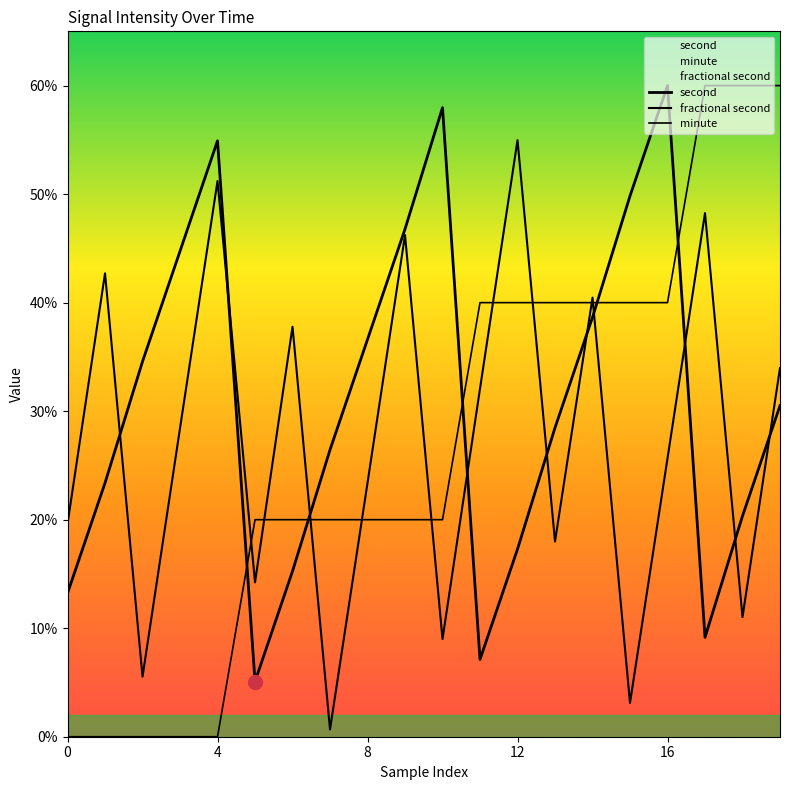

How many intersections are there between minute and fractional second?

9